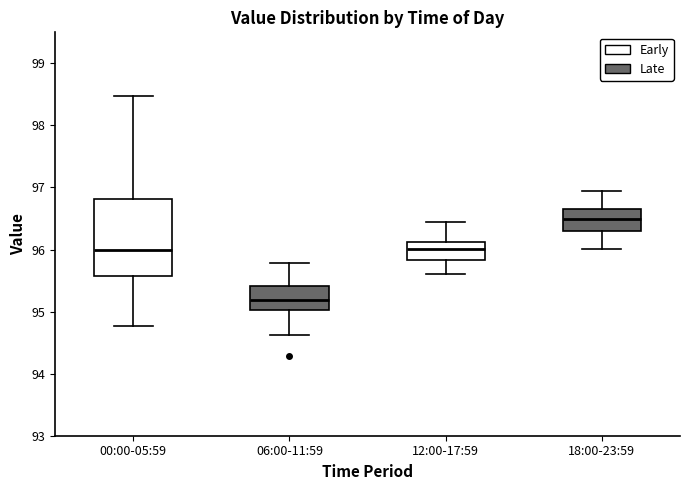

Which box has the lowest median line?

06:00-11:59